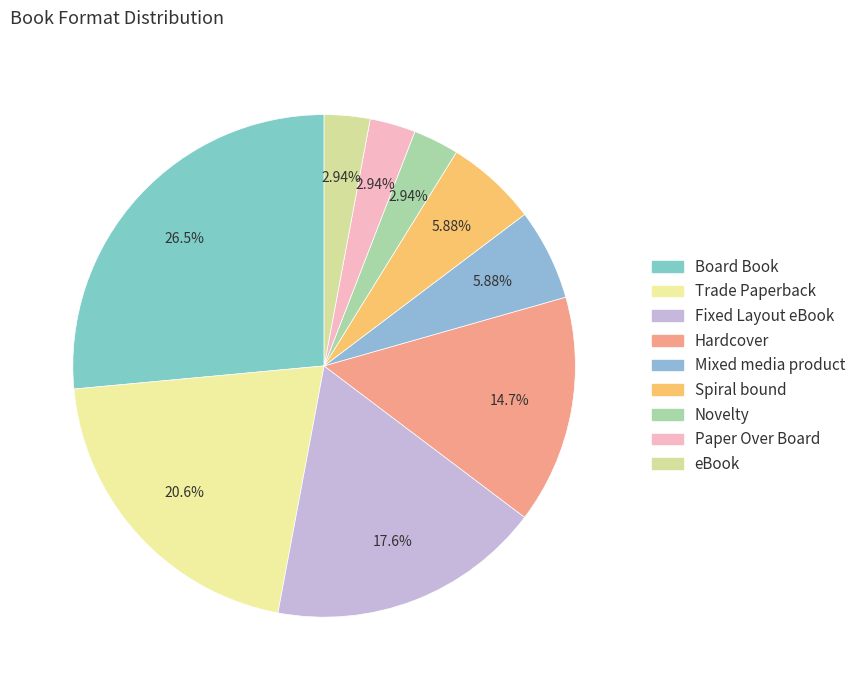

To the nearest percent, what portion does Novelty represent?

3%